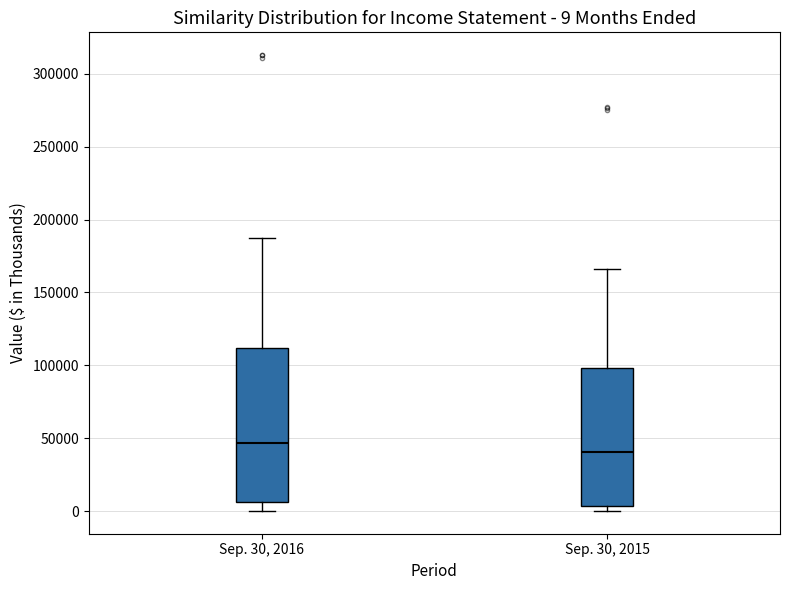

Which box is the tallest, from its lower edge to its upper edge?

Sep. 30, 2016